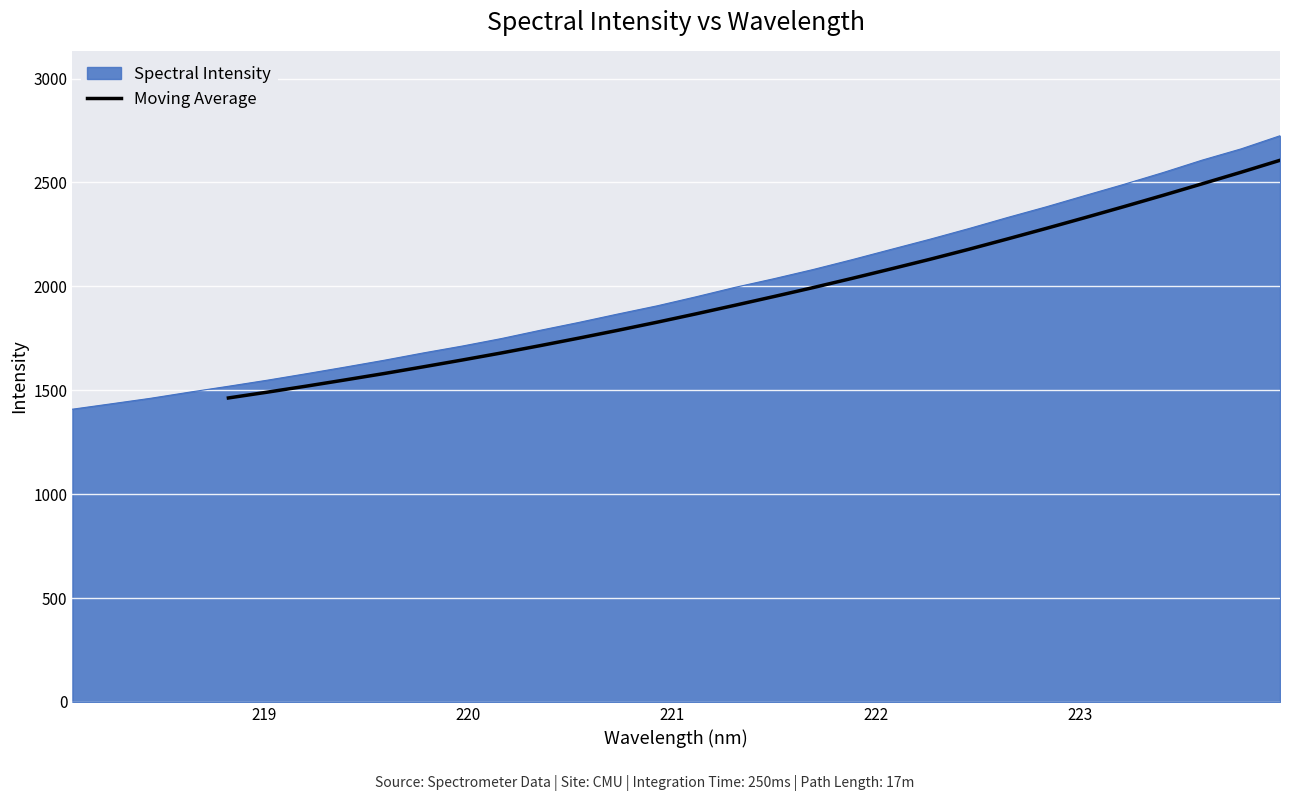

What is the lowest value of the Moving Average series?

1462.9